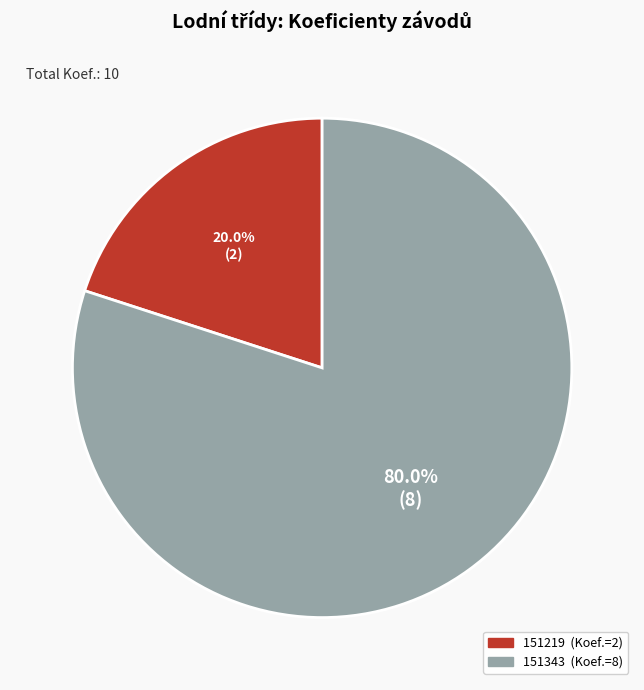

Rank the categories by value from highest to lowest.

151343, 151219